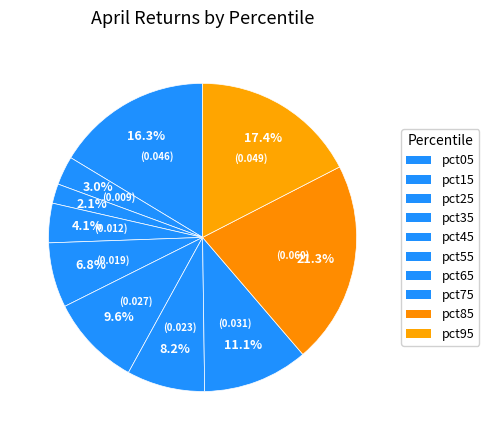

Count the number of slices in the pie.

10